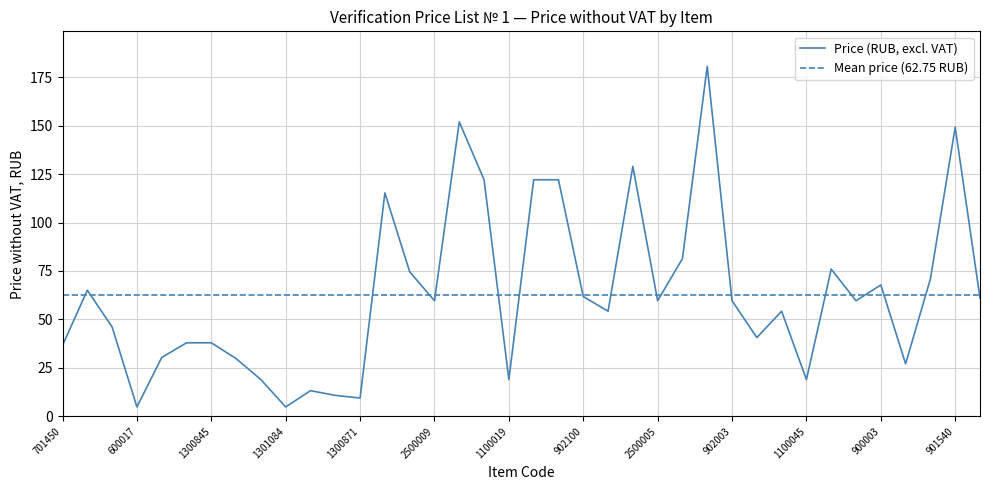

At which category does the data reach its first local peak?

100127